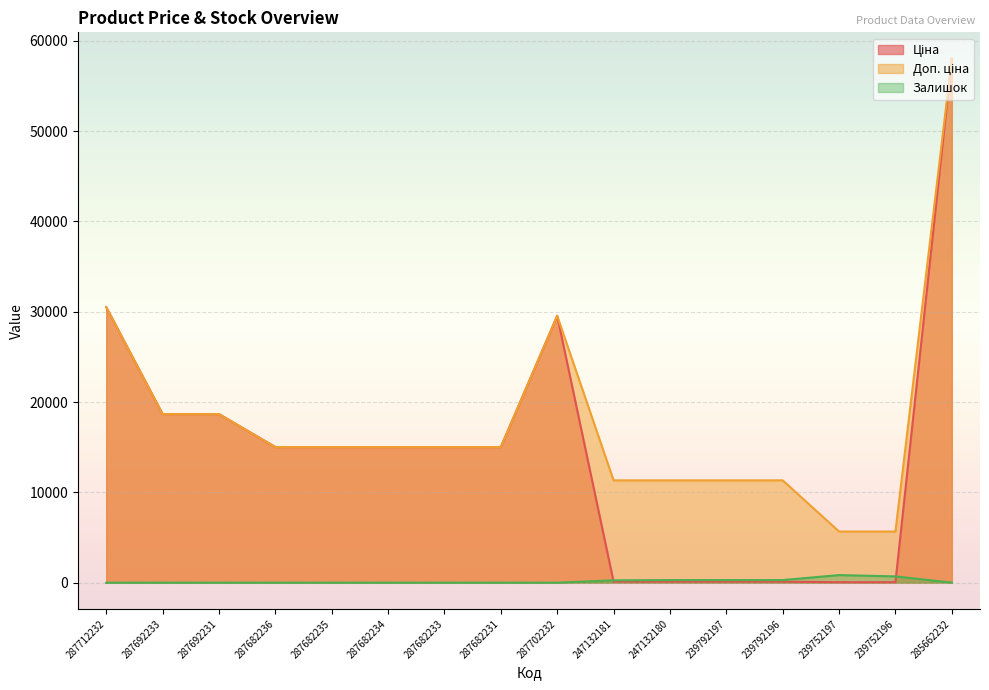

What is the lowest value of the Ціна series?

56.7